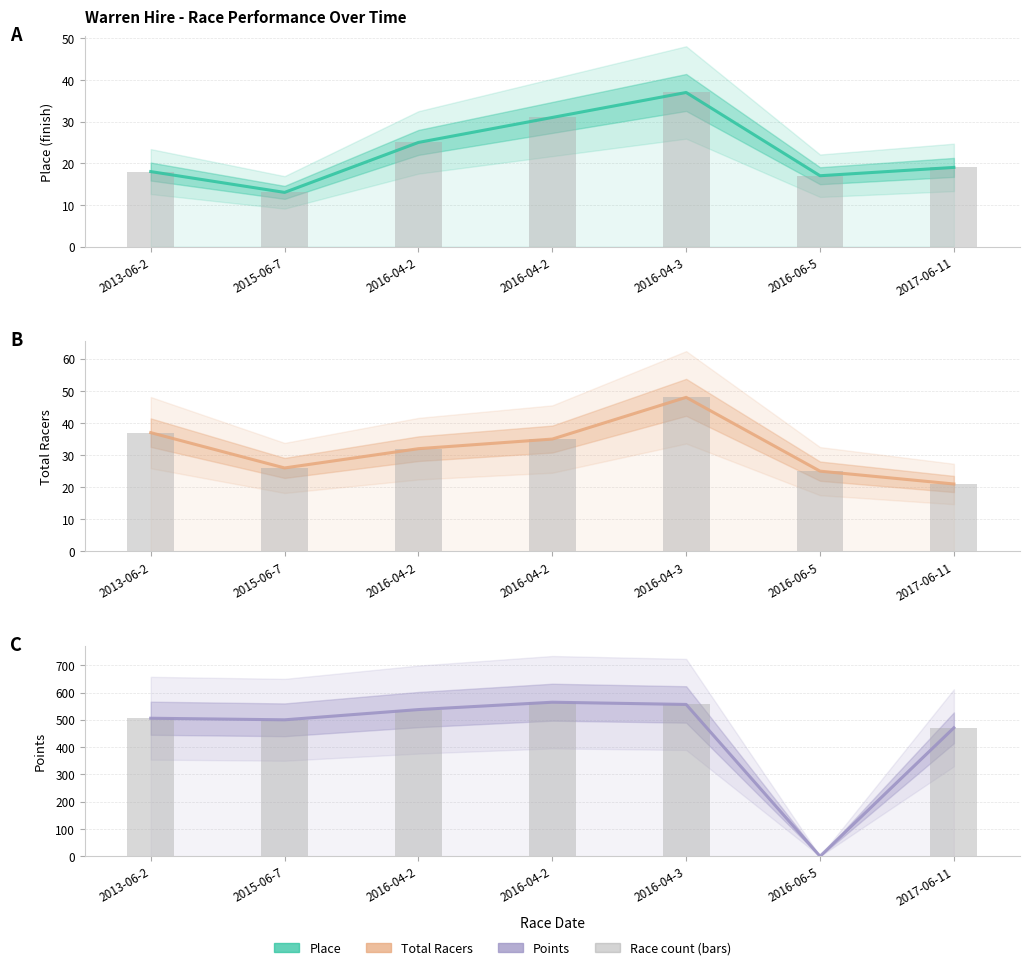

Where is Total Racers bars nearest to the value 34?

2016-04-2